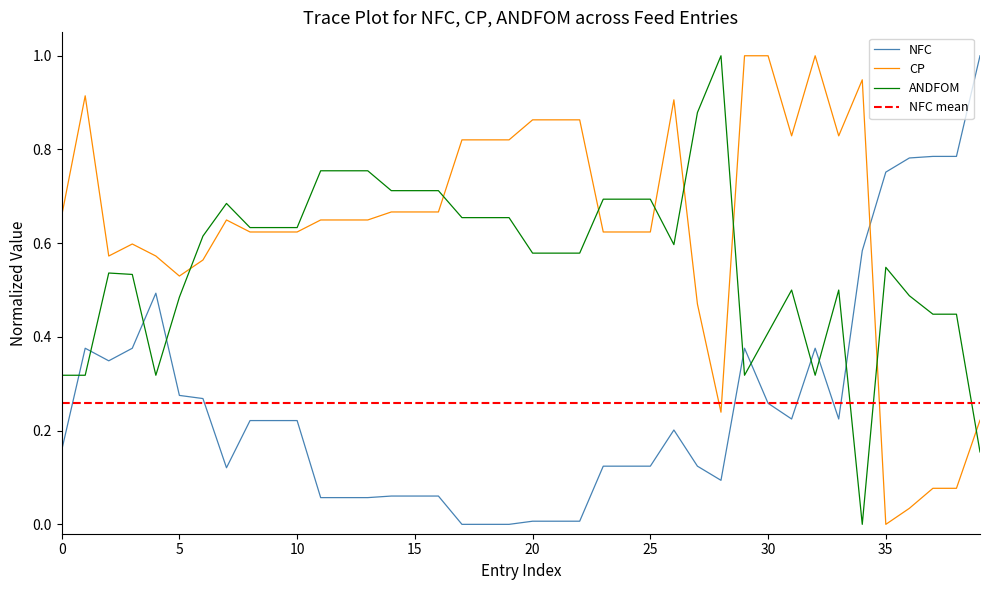

After their last crossing, which series has the higher values: NFC or ANDFOM?

NFC